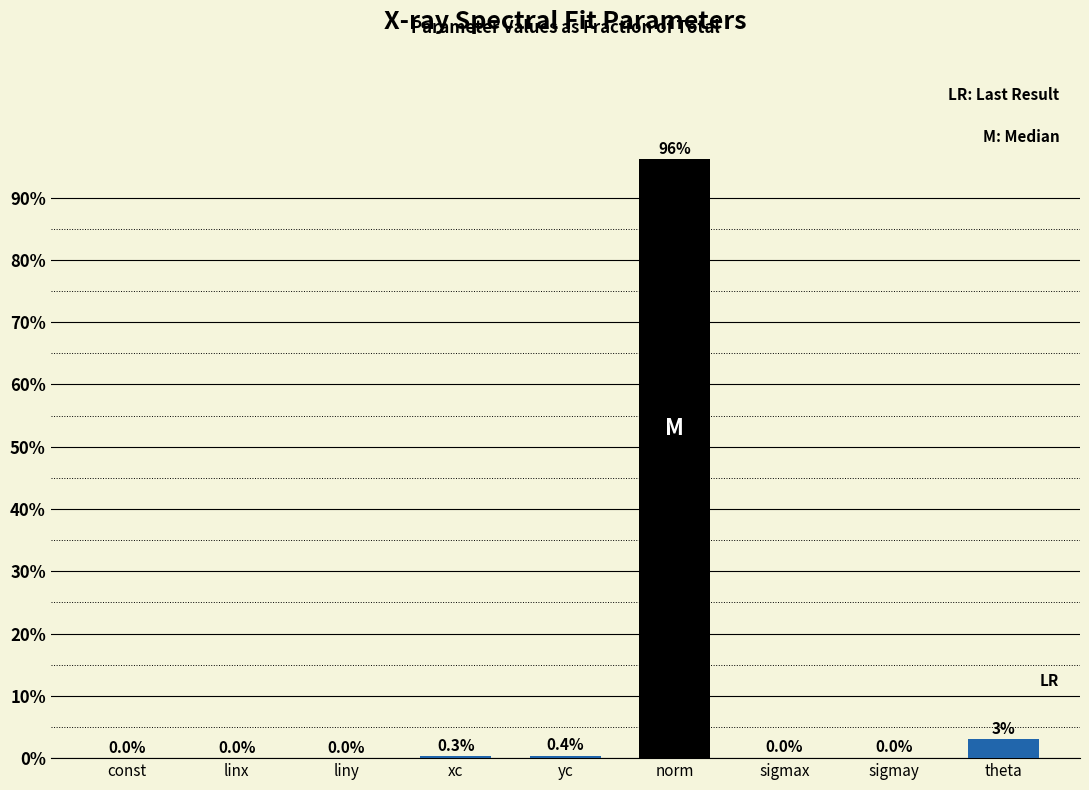

What is the sum of all values?

100.0